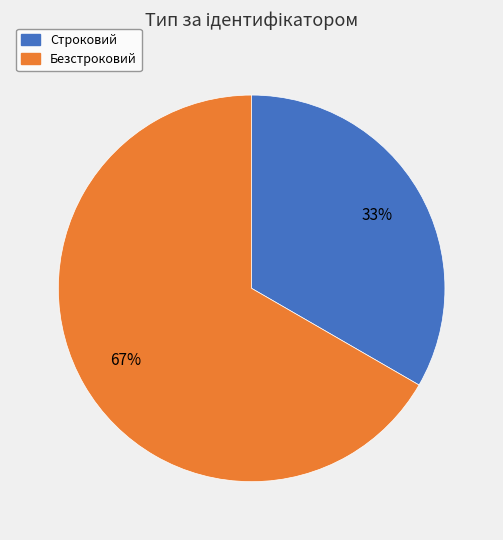

Do Строковий and Безстроковий together represent more than half of the pie?

Yes